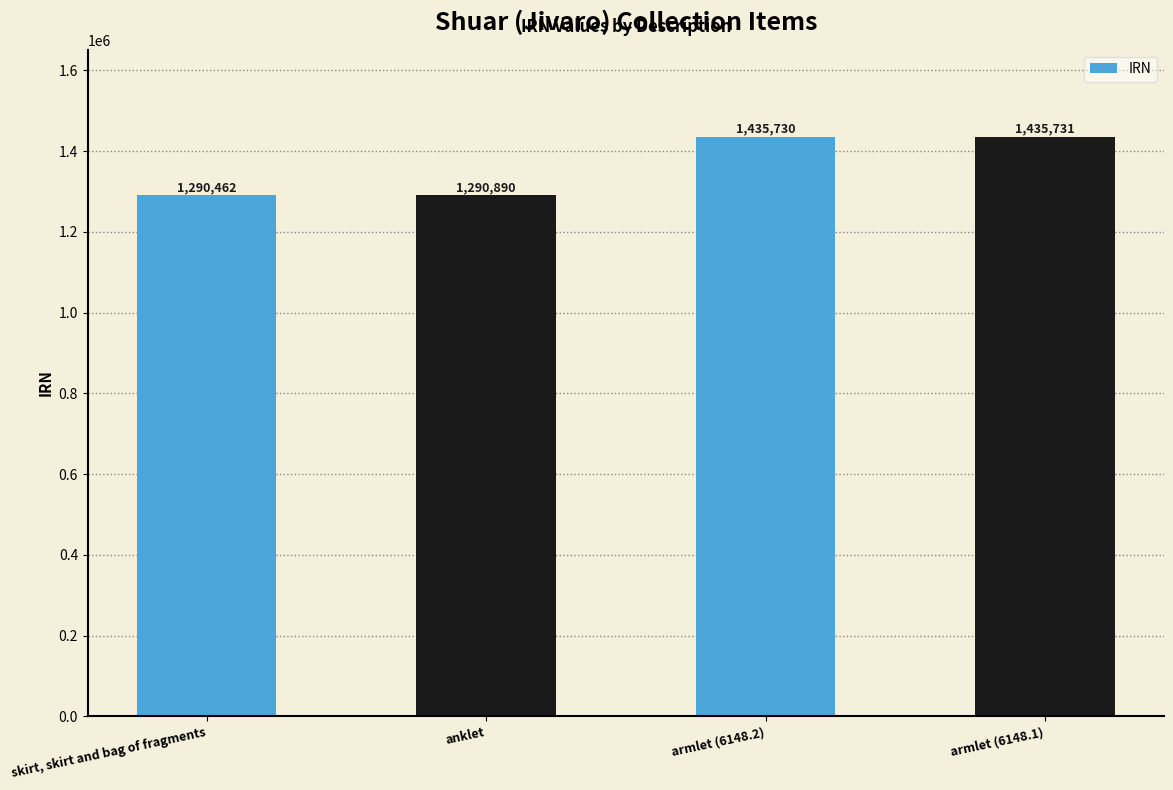

Is it true that the value at armlet (6148.1) is 512232?

False